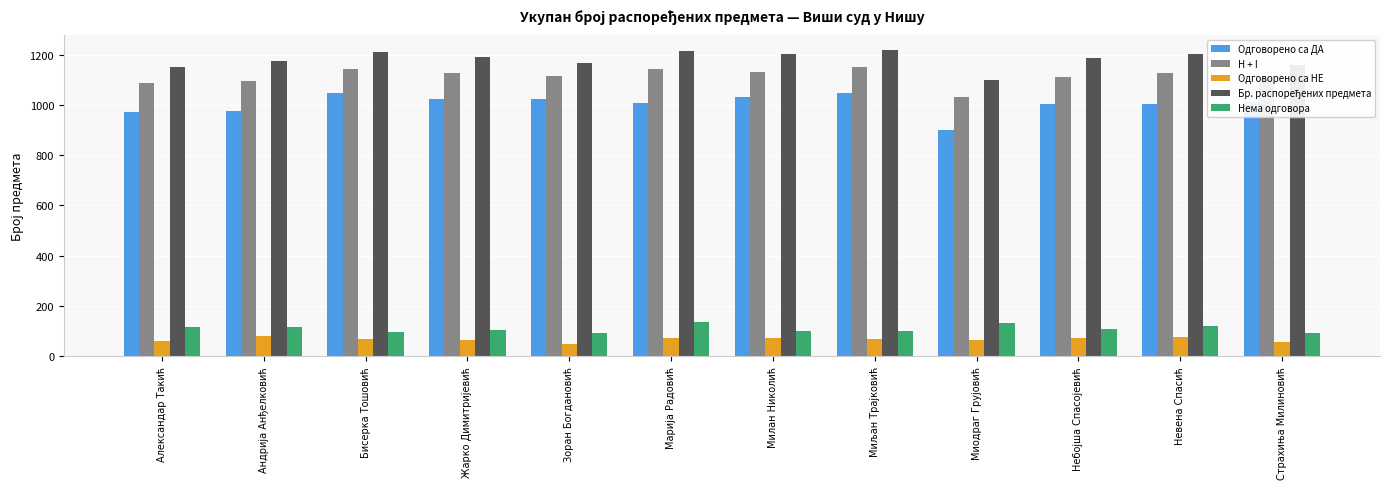

What is the difference between the highest and lowest values at Зоран Богдановић?

1116